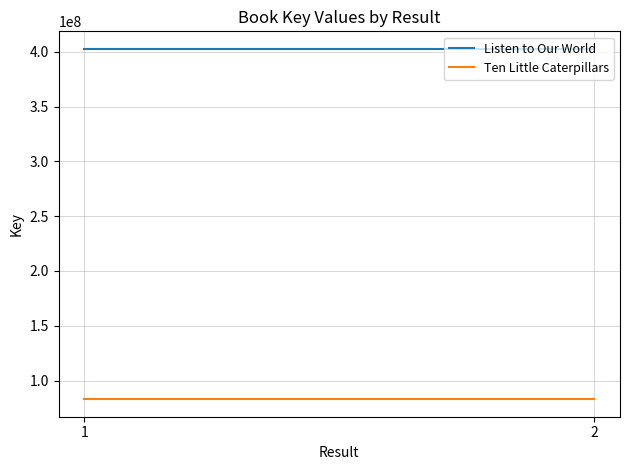

What is the total value across all series at 2?

485738810